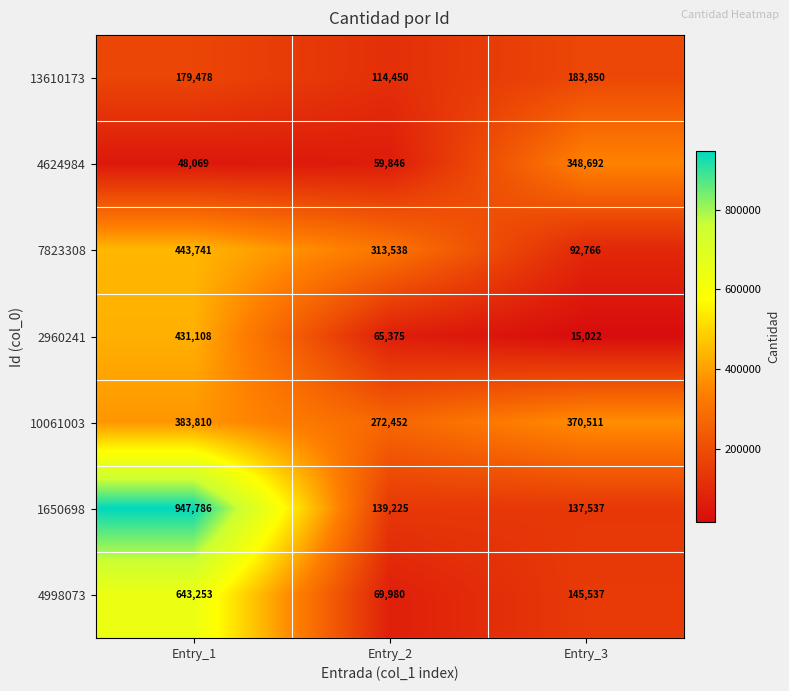

Reading right to left, list all the values displayed in this chart.

13610173: 183850	114450	179478
4624984: 348692	59846	48069
7823308: 92766	313538	443741
2960241: 15022	65375	431108
10061003: 370511	272452	383810
1650698: 137537	139225	947786
4998073: 145537	69980	643253